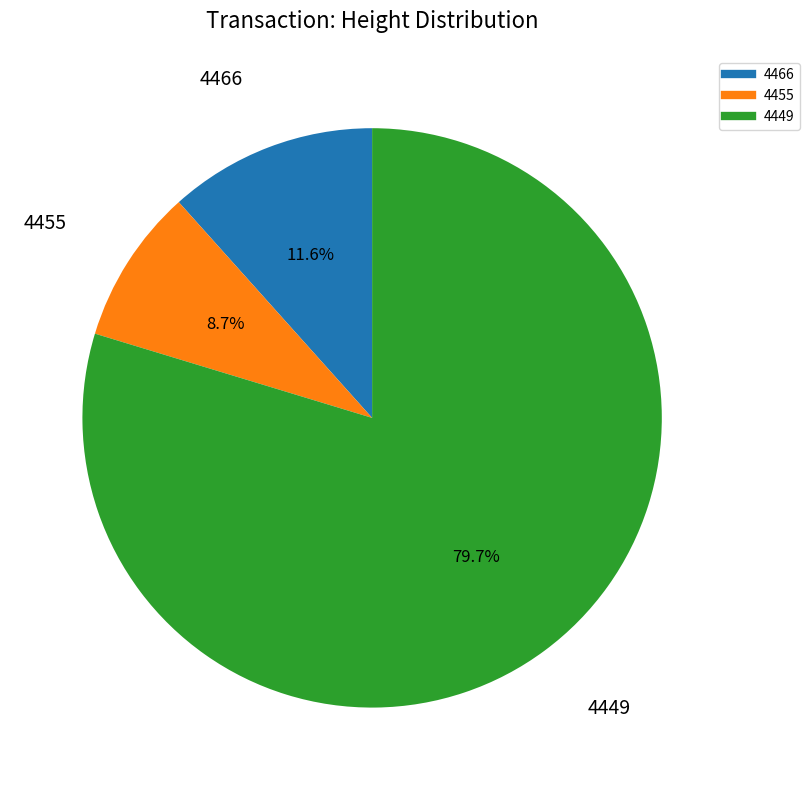

The 4466 slice represents 12% of the pie. True or false?

True